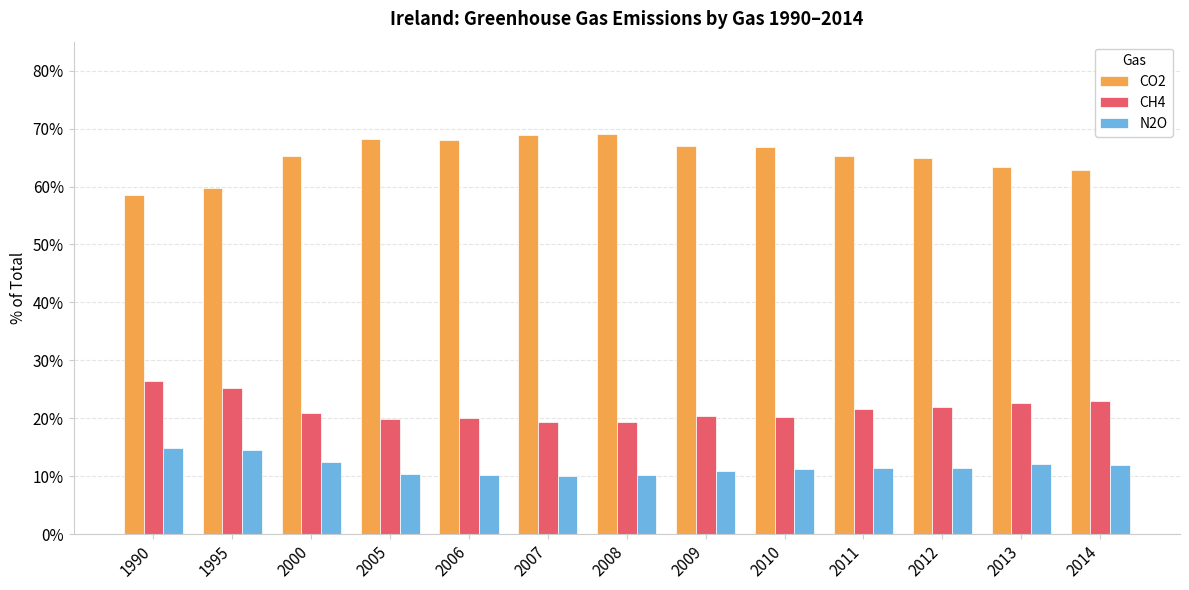

Are the bars horizontal?

No